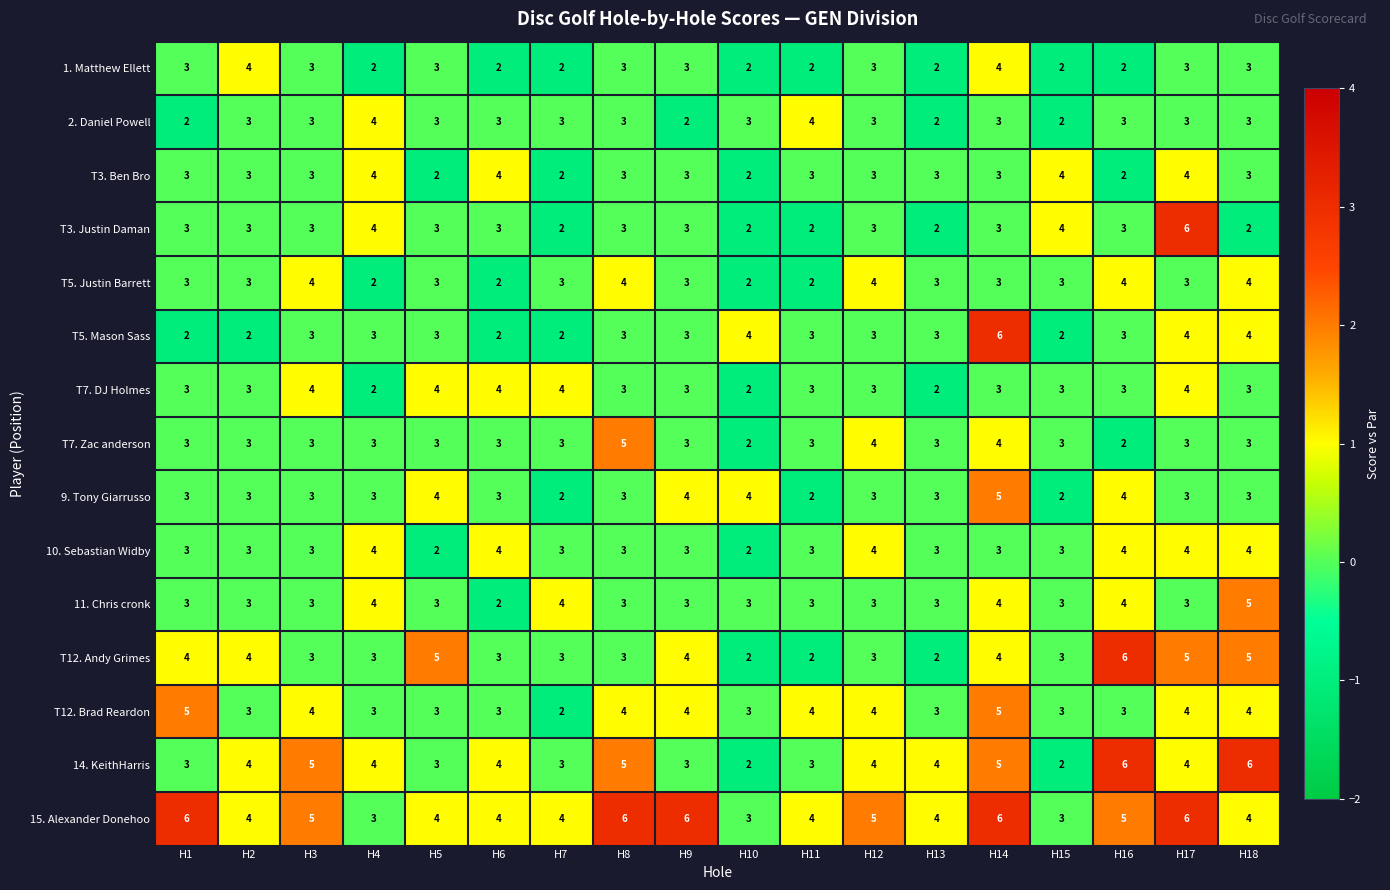

How many series are shown in this chart?

15